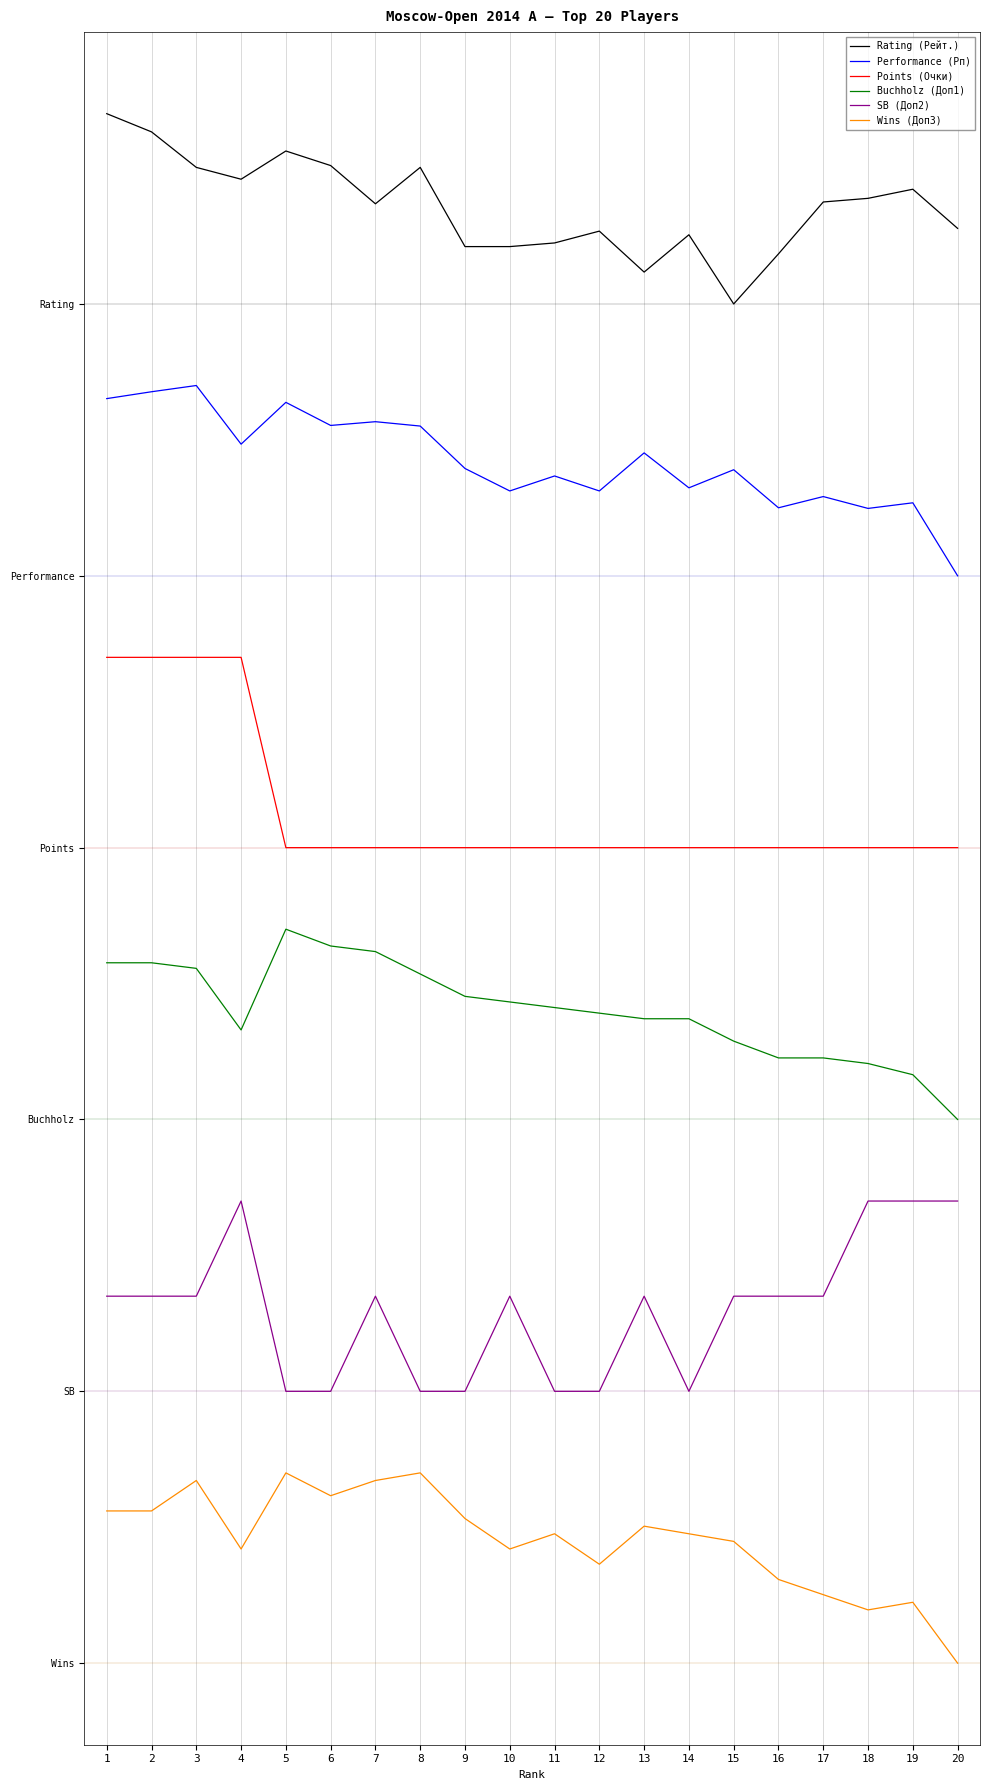

List the series in order of their overall mean, lowest first.

Wins (Доп3), SB (Доп2), Buchholz (Доп1), Points (Очки), Performance (Рп), Rating (Рейт.)